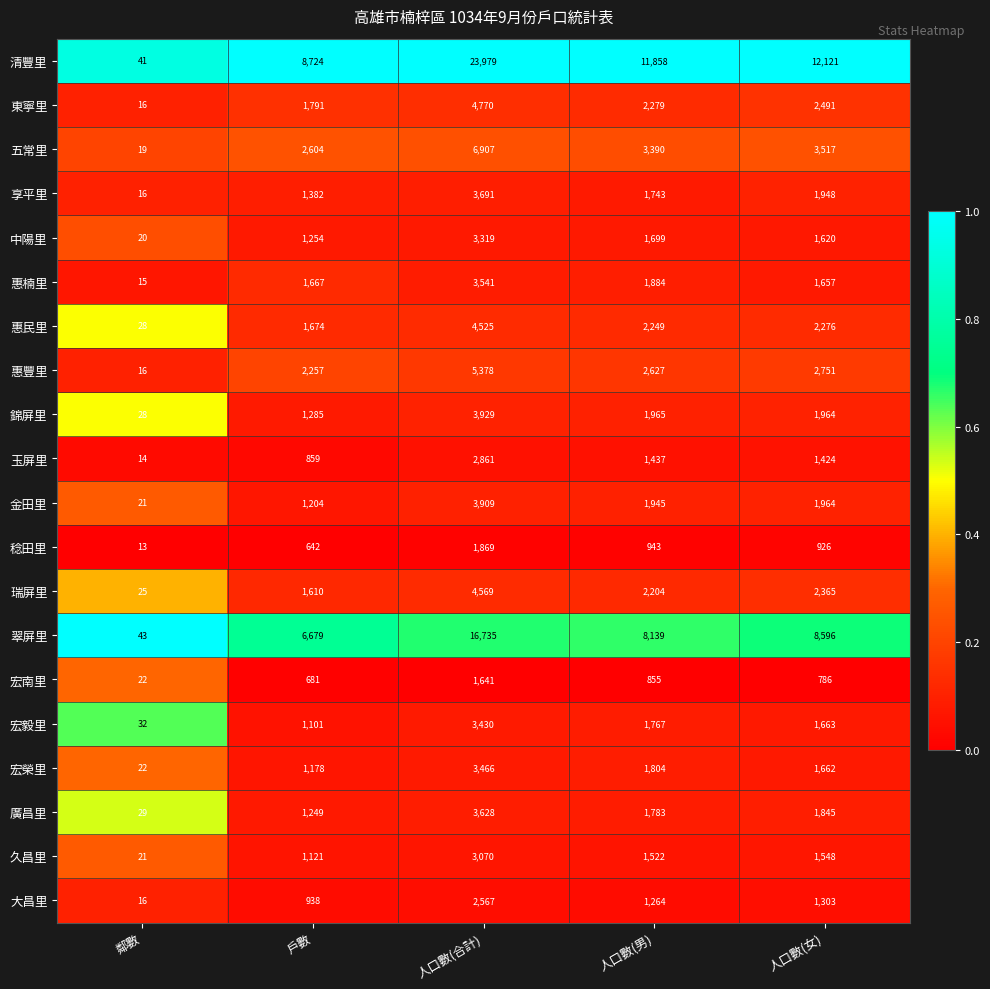

Which category has the lowest value across all series?

鄰數